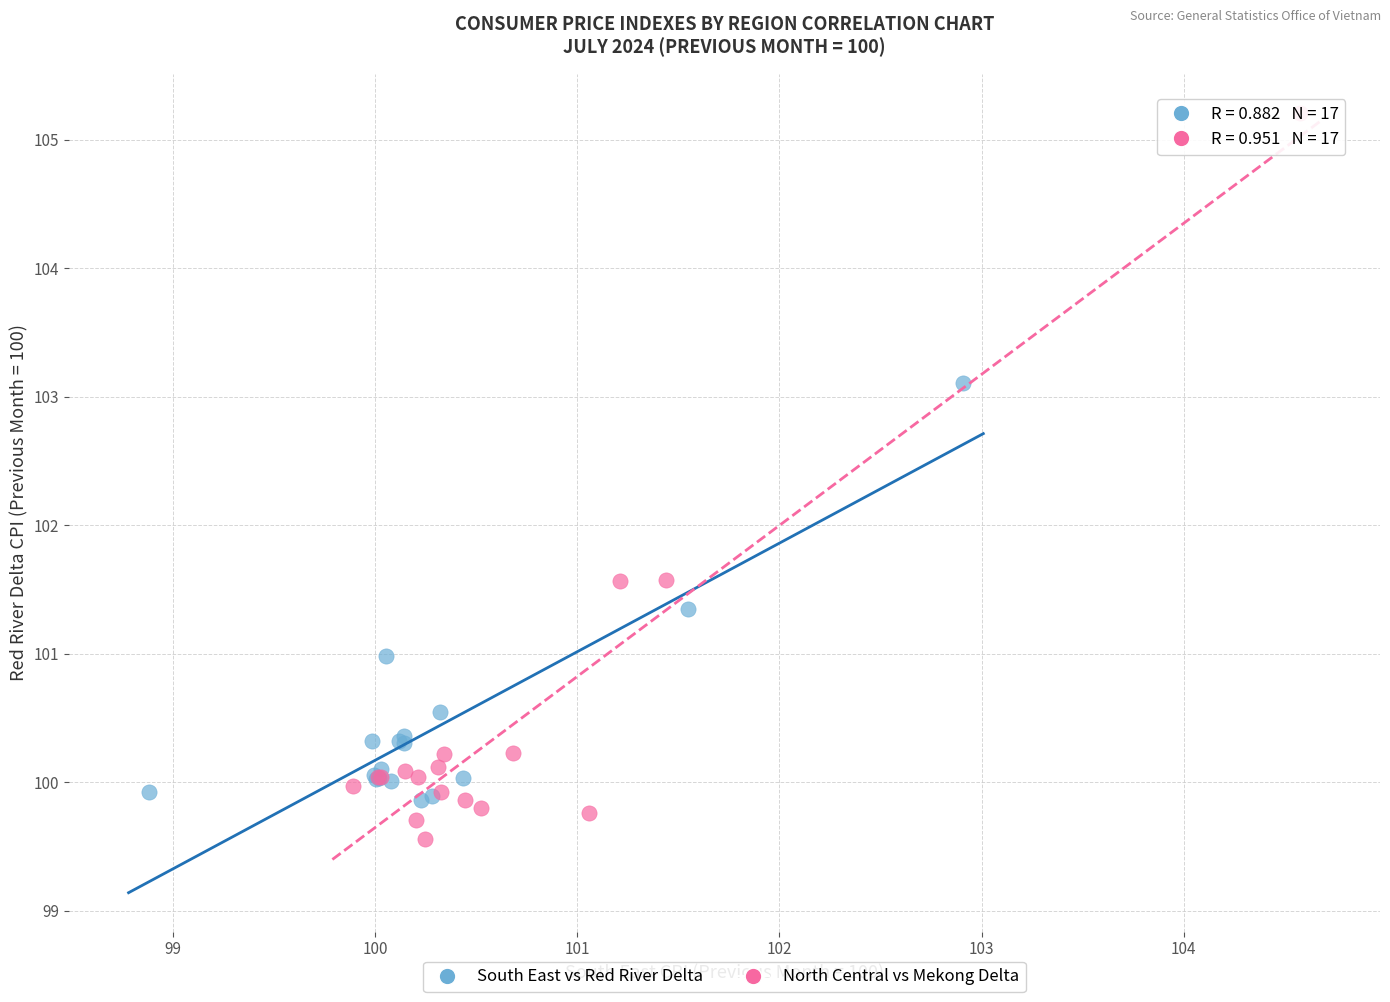

What are all the series names shown in the legend?

South East vs Red River Delta, North Central vs Mekong Delta